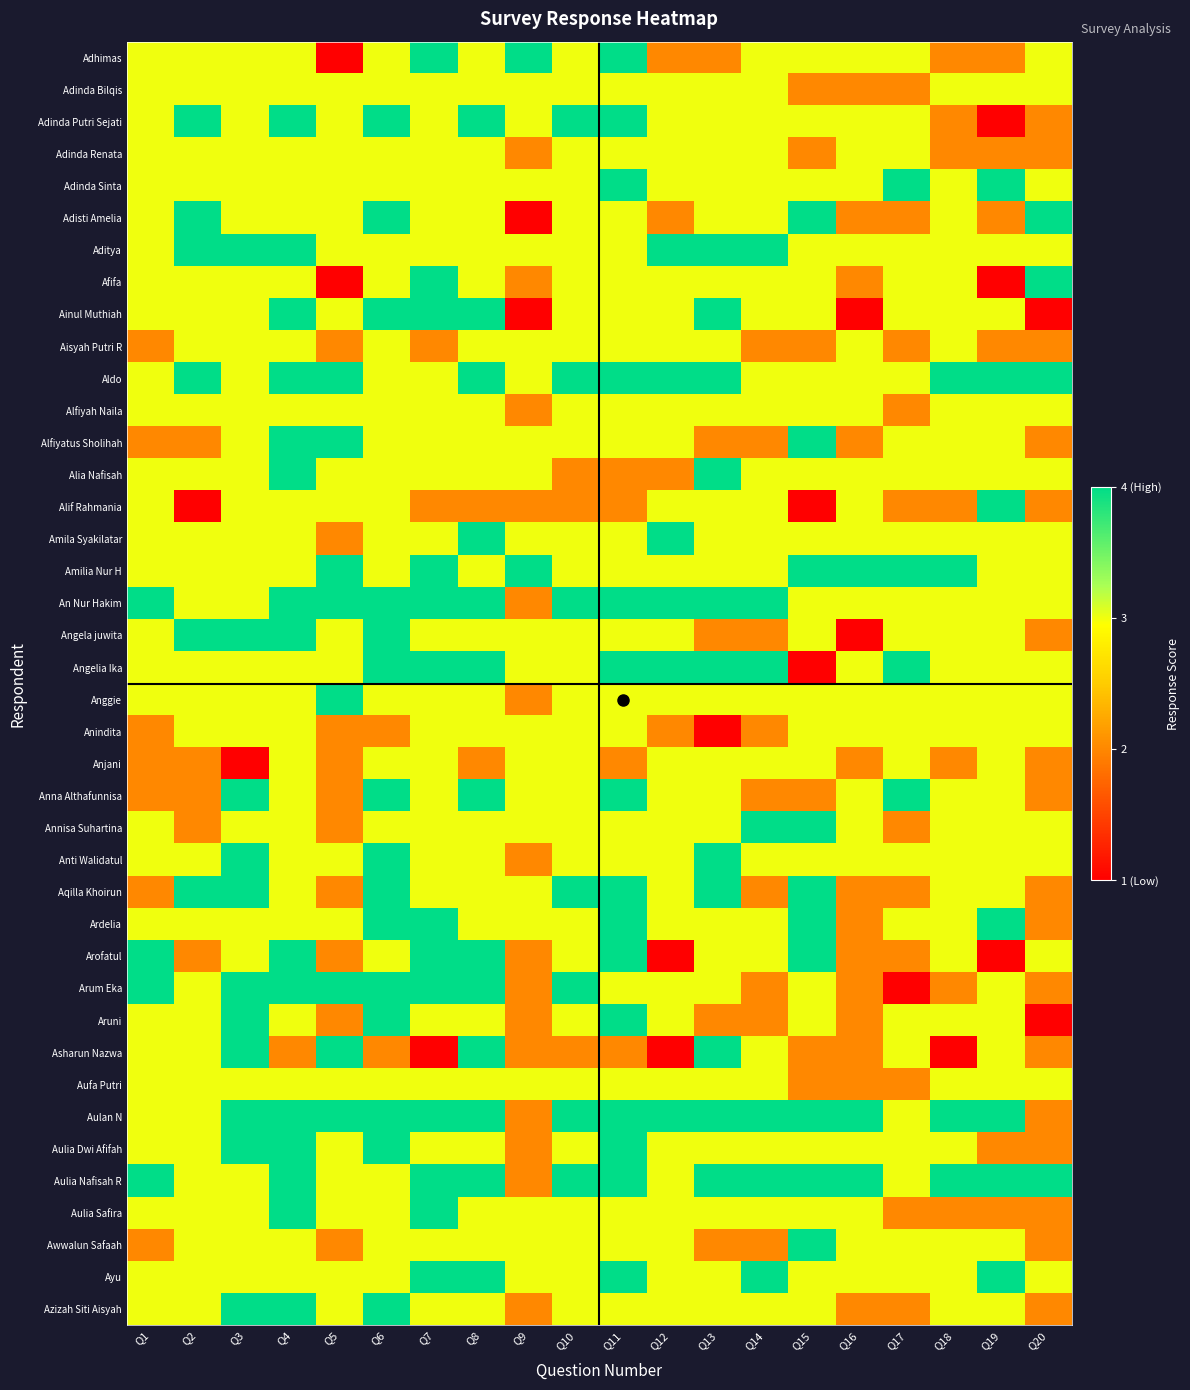

Reading left to right, extract all data points from this chart.

Adhimas: Q1=3	Q2=3	Q3=3	Q4=3	Q5=1	Q6=3	Q7=4	Q8=3	Q9=4	Q10=3	Q11=4	Q12=2	Q13=2	Q14=3	Q15=3	Q16=3	Q17=3	Q18=2	Q19=2	Q20=3
Adinda Bilqis: Q1=3	Q2=3	Q3=3	Q4=3	Q5=3	Q6=3	Q7=3	Q8=3	Q9=3	Q10=3	Q11=3	Q12=3	Q13=3	Q14=3	Q15=2	Q16=2	Q17=2	Q18=3	Q19=3	Q20=3
Adinda Putri Sejati: Q1=3	Q2=4	Q3=3	Q4=4	Q5=3	Q6=4	Q7=3	Q8=4	Q9=3	Q10=4	Q11=4	Q12=3	Q13=3	Q14=3	Q15=3	Q16=3	Q17=3	Q18=2	Q19=1	Q20=2
Adinda Renata: Q1=3	Q2=3	Q3=3	Q4=3	Q5=3	Q6=3	Q7=3	Q8=3	Q9=2	Q10=3	Q11=3	Q12=3	Q13=3	Q14=3	Q15=2	Q16=3	Q17=3	Q18=2	Q19=2	Q20=2
Adinda Sinta: Q1=3	Q2=3	Q3=3	Q4=3	Q5=3	Q6=3	Q7=3	Q8=3	Q9=3	Q10=3	Q11=4	Q12=3	Q13=3	Q14=3	Q15=3	Q16=3	Q17=4	Q18=3	Q19=4	Q20=3
Adisti Amelia: Q1=3	Q2=4	Q3=3	Q4=3	Q5=3	Q6=4	Q7=3	Q8=3	Q9=1	Q10=3	Q11=3	Q12=2	Q13=3	Q14=3	Q15=4	Q16=2	Q17=2	Q18=3	Q19=2	Q20=4
Aditya: Q1=3	Q2=4	Q3=4	Q4=4	Q5=3	Q6=3	Q7=3	Q8=3	Q9=3	Q10=3	Q11=3	Q12=4	Q13=4	Q14=4	Q15=3	Q16=3	Q17=3	Q18=3	Q19=3	Q20=3
Afifa: Q1=3	Q2=3	Q3=3	Q4=3	Q5=1	Q6=3	Q7=4	Q8=3	Q9=2	Q10=3	Q11=3	Q12=3	Q13=3	Q14=3	Q15=3	Q16=2	Q17=3	Q18=3	Q19=1	Q20=4
Ainul Muthiah: Q1=3	Q2=3	Q3=3	Q4=4	Q5=3	Q6=4	Q7=4	Q8=4	Q9=1	Q10=3	Q11=3	Q12=3	Q13=4	Q14=3	Q15=3	Q16=1	Q17=3	Q18=3	Q19=3	Q20=1
Aisyah Putri R: Q1=2	Q2=3	Q3=3	Q4=3	Q5=2	Q6=3	Q7=2	Q8=3	Q9=3	Q10=3	Q11=3	Q12=3	Q13=3	Q14=2	Q15=2	Q16=3	Q17=2	Q18=3	Q19=2	Q20=2
Aldo: Q1=3	Q2=4	Q3=3	Q4=4	Q5=4	Q6=3	Q7=3	Q8=4	Q9=3	Q10=4	Q11=4	Q12=4	Q13=4	Q14=3	Q15=3	Q16=3	Q17=3	Q18=4	Q19=4	Q20=4
Alfiyah Naila: Q1=3	Q2=3	Q3=3	Q4=3	Q5=3	Q6=3	Q7=3	Q8=3	Q9=2	Q10=3	Q11=3	Q12=3	Q13=3	Q14=3	Q15=3	Q16=3	Q17=2	Q18=3	Q19=3	Q20=3
Alfiyatus Sholihah: Q1=2	Q2=2	Q3=3	Q4=4	Q5=4	Q6=3	Q7=3	Q8=3	Q9=3	Q10=3	Q11=3	Q12=3	Q13=2	Q14=2	Q15=4	Q16=2	Q17=3	Q18=3	Q19=3	Q20=2
Alia Nafisah: Q1=3	Q2=3	Q3=3	Q4=4	Q5=3	Q6=3	Q7=3	Q8=3	Q9=3	Q10=2	Q11=2	Q12=2	Q13=4	Q14=3	Q15=3	Q16=3	Q17=3	Q18=3	Q19=3	Q20=3
Alif Rahmania: Q1=3	Q2=1	Q3=3	Q4=3	Q5=3	Q6=3	Q7=2	Q8=2	Q9=2	Q10=2	Q11=2	Q12=3	Q13=3	Q14=3	Q15=1	Q16=3	Q17=2	Q18=2	Q19=4	Q20=2
Amila Syakilatar: Q1=3	Q2=3	Q3=3	Q4=3	Q5=2	Q6=3	Q7=3	Q8=4	Q9=3	Q10=3	Q11=3	Q12=4	Q13=3	Q14=3	Q15=3	Q16=3	Q17=3	Q18=3	Q19=3	Q20=3
Amilia Nur H: Q1=3	Q2=3	Q3=3	Q4=3	Q5=4	Q6=3	Q7=4	Q8=3	Q9=4	Q10=3	Q11=3	Q12=3	Q13=3	Q14=3	Q15=4	Q16=4	Q17=4	Q18=4	Q19=3	Q20=3
An Nur Hakim: Q1=4	Q2=3	Q3=3	Q4=4	Q5=4	Q6=4	Q7=4	Q8=4	Q9=2	Q10=4	Q11=4	Q12=4	Q13=4	Q14=4	Q15=3	Q16=3	Q17=3	Q18=3	Q19=3	Q20=3
Angela juwita: Q1=3	Q2=4	Q3=4	Q4=4	Q5=3	Q6=4	Q7=3	Q8=3	Q9=3	Q10=3	Q11=3	Q12=3	Q13=2	Q14=2	Q15=3	Q16=1	Q17=3	Q18=3	Q19=3	Q20=2
Angelia Ika: Q1=3	Q2=3	Q3=3	Q4=3	Q5=3	Q6=4	Q7=4	Q8=4	Q9=3	Q10=3	Q11=4	Q12=4	Q13=4	Q14=4	Q15=1	Q16=3	Q17=4	Q18=3	Q19=3	Q20=3
Anggie: Q1=3	Q2=3	Q3=3	Q4=3	Q5=4	Q6=3	Q7=3	Q8=3	Q9=2	Q10=3	Q11=3	Q12=3	Q13=3	Q14=3	Q15=3	Q16=3	Q17=3	Q18=3	Q19=3	Q20=3
Anindita: Q1=2	Q2=3	Q3=3	Q4=3	Q5=2	Q6=2	Q7=3	Q8=3	Q9=3	Q10=3	Q11=3	Q12=2	Q13=1	Q14=2	Q15=3	Q16=3	Q17=3	Q18=3	Q19=3	Q20=3
Anjani: Q1=2	Q2=2	Q3=1	Q4=3	Q5=2	Q6=3	Q7=3	Q8=2	Q9=3	Q10=3	Q11=2	Q12=3	Q13=3	Q14=3	Q15=3	Q16=2	Q17=3	Q18=2	Q19=3	Q20=2
Anna Althafunnisa: Q1=2	Q2=2	Q3=4	Q4=3	Q5=2	Q6=4	Q7=3	Q8=4	Q9=3	Q10=3	Q11=4	Q12=3	Q13=3	Q14=2	Q15=2	Q16=3	Q17=4	Q18=3	Q19=3	Q20=2
Annisa Suhartina: Q1=3	Q2=2	Q3=3	Q4=3	Q5=2	Q6=3	Q7=3	Q8=3	Q9=3	Q10=3	Q11=3	Q12=3	Q13=3	Q14=4	Q15=4	Q16=3	Q17=2	Q18=3	Q19=3	Q20=3
Anti Walidatul: Q1=3	Q2=3	Q3=4	Q4=3	Q5=3	Q6=4	Q7=3	Q8=3	Q9=2	Q10=3	Q11=3	Q12=3	Q13=4	Q14=3	Q15=3	Q16=3	Q17=3	Q18=3	Q19=3	Q20=3
Aqilla Khoirun: Q1=2	Q2=4	Q3=4	Q4=3	Q5=2	Q6=4	Q7=3	Q8=3	Q9=3	Q10=4	Q11=4	Q12=3	Q13=4	Q14=2	Q15=4	Q16=2	Q17=2	Q18=3	Q19=3	Q20=2
Ardelia: Q1=3	Q2=3	Q3=3	Q4=3	Q5=3	Q6=4	Q7=4	Q8=3	Q9=3	Q10=3	Q11=4	Q12=3	Q13=3	Q14=3	Q15=4	Q16=2	Q17=3	Q18=3	Q19=4	Q20=2
Arofatul: Q1=4	Q2=2	Q3=3	Q4=4	Q5=2	Q6=3	Q7=4	Q8=4	Q9=2	Q10=3	Q11=4	Q12=1	Q13=3	Q14=3	Q15=4	Q16=2	Q17=2	Q18=3	Q19=1	Q20=3
Arum Eka: Q1=4	Q2=3	Q3=4	Q4=4	Q5=4	Q6=4	Q7=4	Q8=4	Q9=2	Q10=4	Q11=3	Q12=3	Q13=3	Q14=2	Q15=3	Q16=2	Q17=1	Q18=2	Q19=3	Q20=2
Aruni: Q1=3	Q2=3	Q3=4	Q4=3	Q5=2	Q6=4	Q7=3	Q8=3	Q9=2	Q10=3	Q11=4	Q12=3	Q13=2	Q14=2	Q15=3	Q16=2	Q17=3	Q18=3	Q19=3	Q20=1
Asharun Nazwa: Q1=3	Q2=3	Q3=4	Q4=2	Q5=4	Q6=2	Q7=1	Q8=4	Q9=2	Q10=2	Q11=2	Q12=1	Q13=4	Q14=3	Q15=2	Q16=2	Q17=3	Q18=1	Q19=3	Q20=2
Aufa Putri: Q1=3	Q2=3	Q3=3	Q4=3	Q5=3	Q6=3	Q7=3	Q8=3	Q9=3	Q10=3	Q11=3	Q12=3	Q13=3	Q14=3	Q15=2	Q16=2	Q17=2	Q18=3	Q19=3	Q20=3
Aulan N: Q1=3	Q2=3	Q3=4	Q4=4	Q5=4	Q6=4	Q7=4	Q8=4	Q9=2	Q10=4	Q11=4	Q12=4	Q13=4	Q14=4	Q15=4	Q16=4	Q17=3	Q18=4	Q19=4	Q20=2
Aulia Dwi Afifah: Q1=3	Q2=3	Q3=4	Q4=4	Q5=3	Q6=4	Q7=3	Q8=3	Q9=2	Q10=3	Q11=4	Q12=3	Q13=3	Q14=3	Q15=3	Q16=3	Q17=3	Q18=3	Q19=2	Q20=2
Aulia Nafisah R: Q1=4	Q2=3	Q3=3	Q4=4	Q5=3	Q6=3	Q7=4	Q8=4	Q9=2	Q10=4	Q11=4	Q12=3	Q13=4	Q14=4	Q15=4	Q16=4	Q17=3	Q18=4	Q19=4	Q20=4
Aulia Safira: Q1=3	Q2=3	Q3=3	Q4=4	Q5=3	Q6=3	Q7=4	Q8=3	Q9=3	Q10=3	Q11=3	Q12=3	Q13=3	Q14=3	Q15=3	Q16=3	Q17=2	Q18=2	Q19=2	Q20=2
Awwalun Safaah: Q1=2	Q2=3	Q3=3	Q4=3	Q5=2	Q6=3	Q7=3	Q8=3	Q9=3	Q10=3	Q11=3	Q12=3	Q13=2	Q14=2	Q15=4	Q16=3	Q17=3	Q18=3	Q19=3	Q20=2
Ayu: Q1=3	Q2=3	Q3=3	Q4=3	Q5=3	Q6=3	Q7=4	Q8=4	Q9=3	Q10=3	Q11=4	Q12=3	Q13=3	Q14=4	Q15=3	Q16=3	Q17=3	Q18=3	Q19=4	Q20=3
Azizah Siti Aisyah: Q1=3	Q2=3	Q3=4	Q4=4	Q5=3	Q6=4	Q7=3	Q8=3	Q9=2	Q10=3	Q11=3	Q12=3	Q13=3	Q14=3	Q15=3	Q16=2	Q17=2	Q18=3	Q19=3	Q20=2